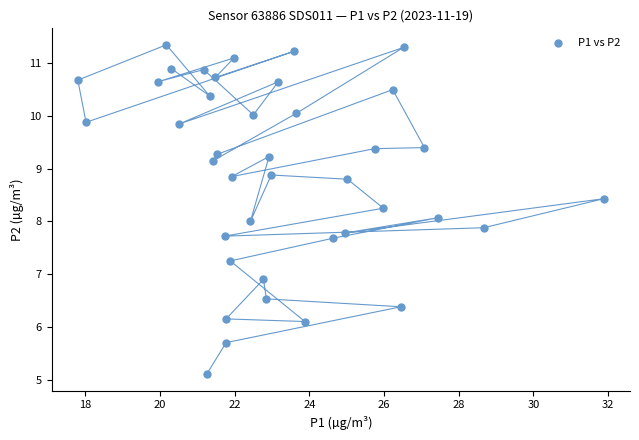

What is the range of X values (max minus min)?

14.1